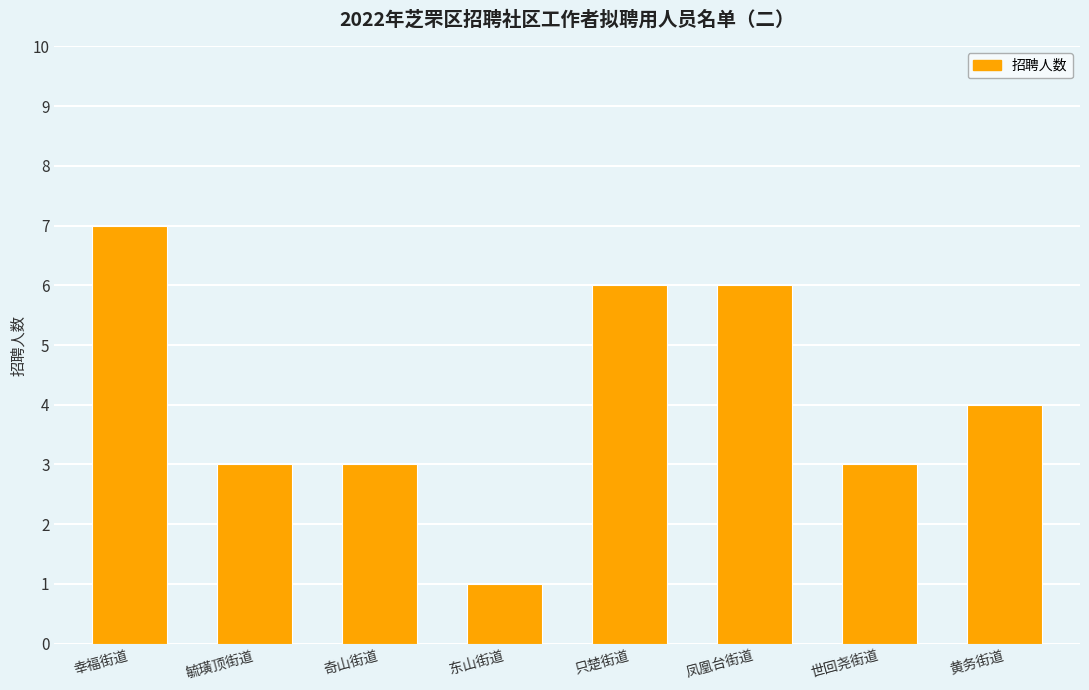

What is the value of the 1st bar from the left?

7